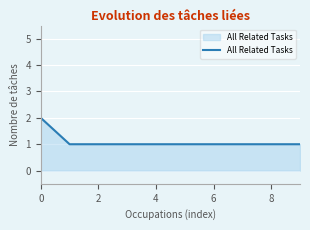

Reading left to right, what are all the values shown in this chart?

2	1	1	1	1	1	1	1	1	1